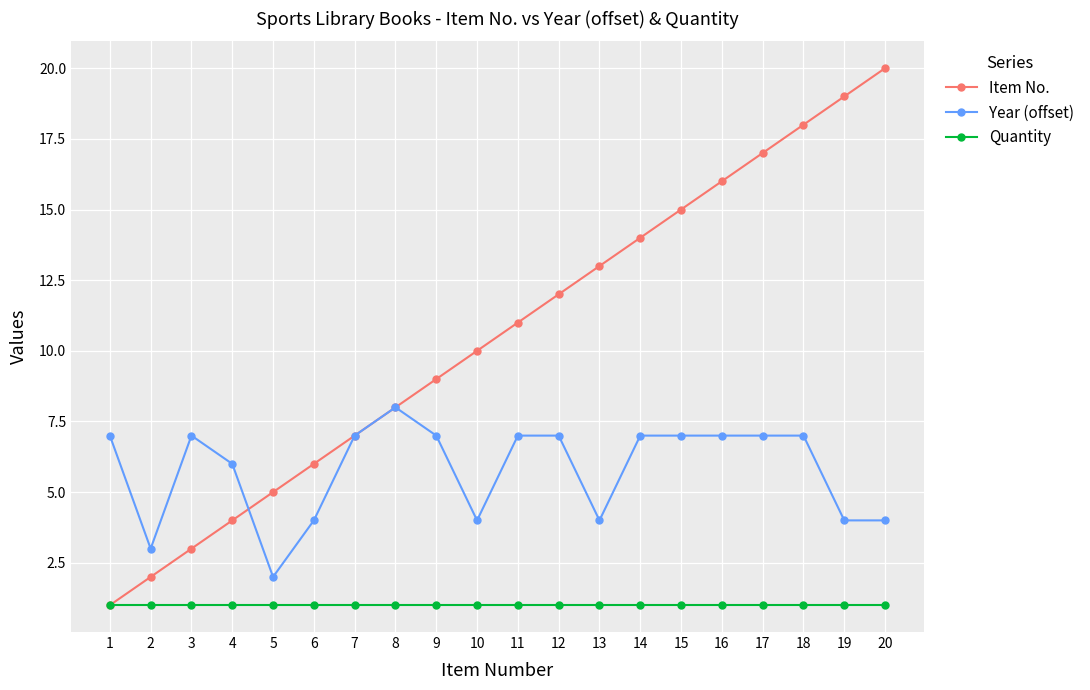

Reading left to right, list all the values displayed in this chart.

Item No.: 1	2	3	4	5	6	7	8	9	10	11	12	13	14	15	16	17	18	19	20
Year (offset): 7	3	7	6	2	4	7	8	7	4	7	7	4	7	7	7	7	7	4	4
Quantity: 1	1	1	1	1	1	1	1	1	1	1	1	1	1	1	1	1	1	1	1